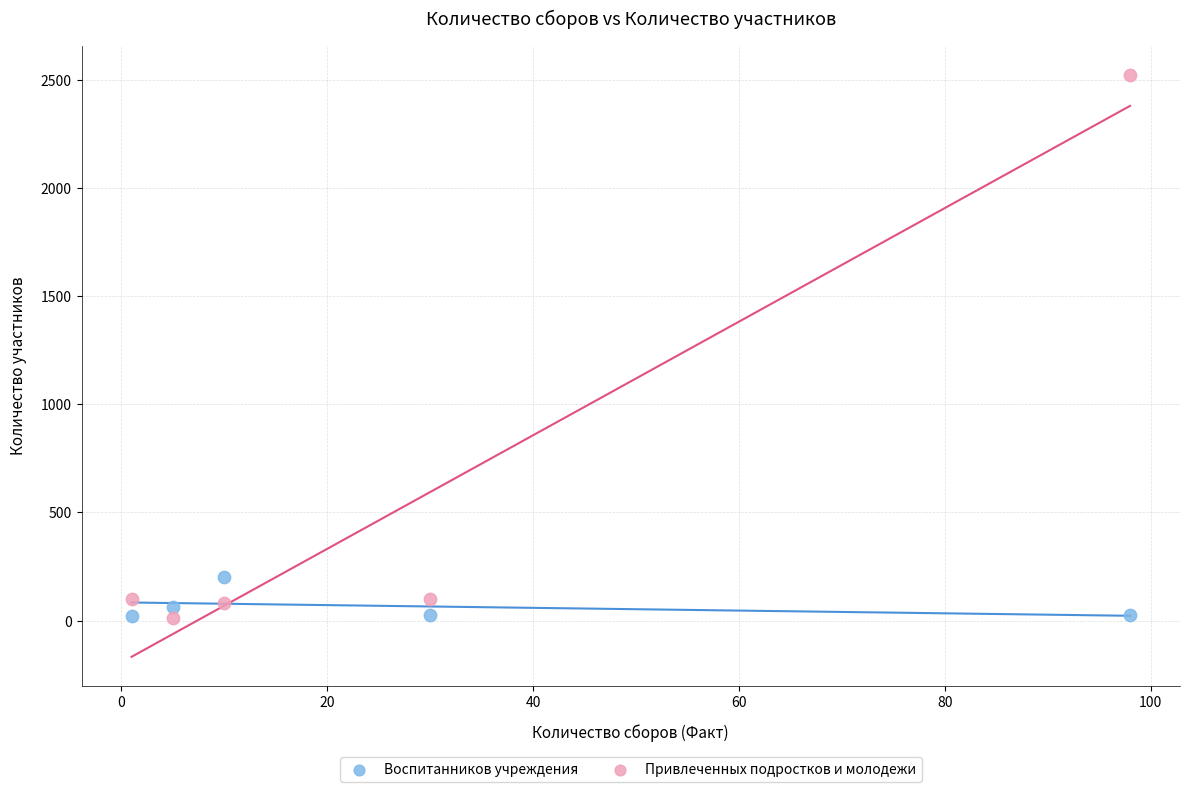

What is the X range (max minus min) for the scatter plot?

97